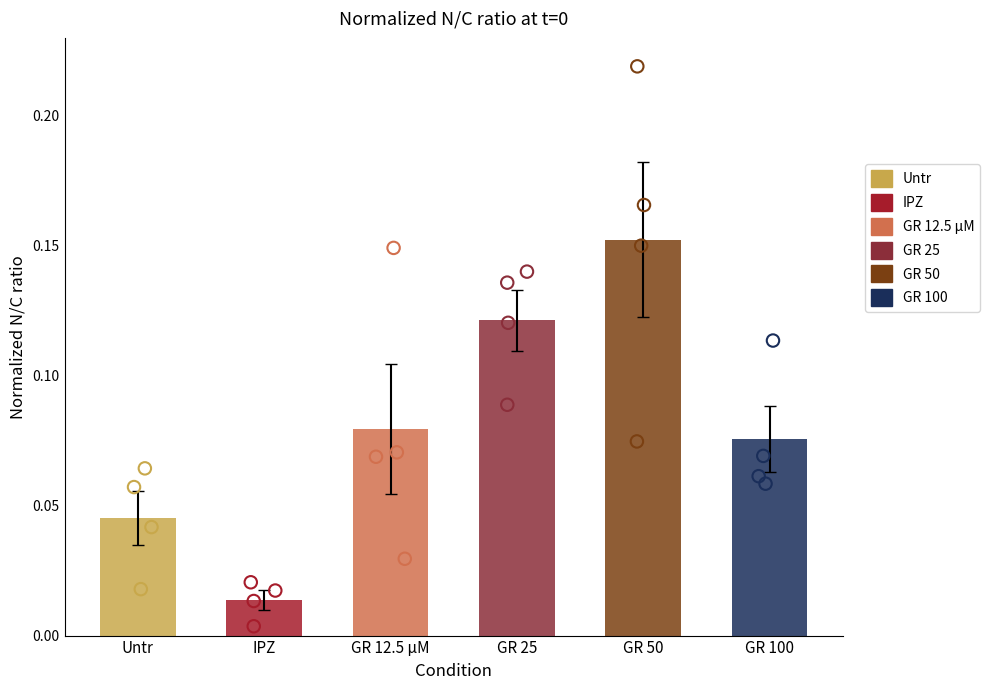

Which series reaches the maximum Y coordinate?

GR 50